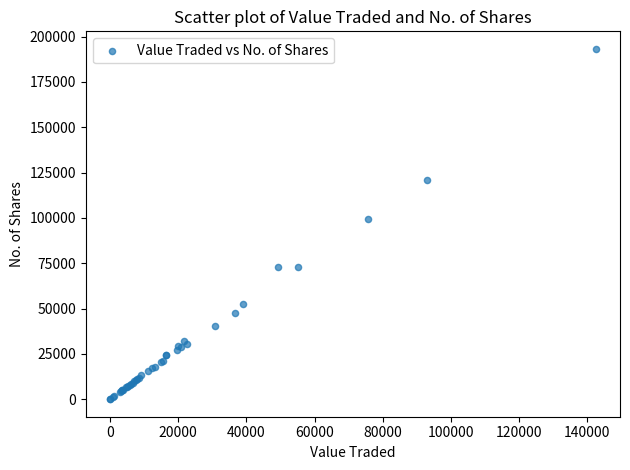

What Y value in the scatter plot is closest to 96642?

99632